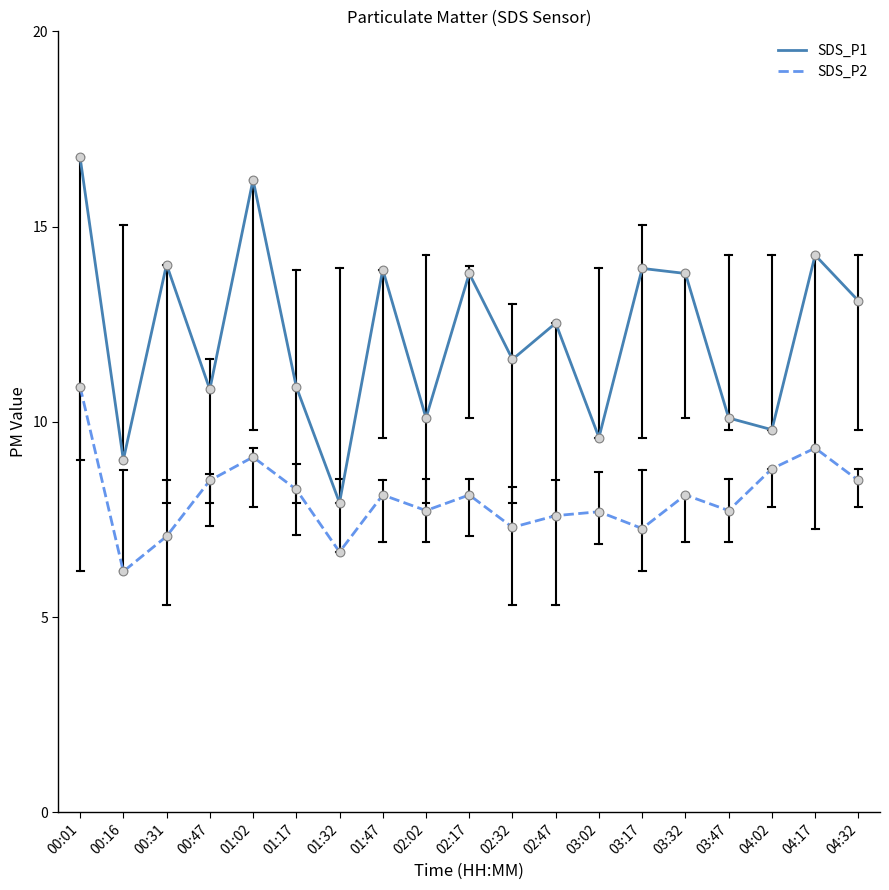

Which series has the widest spread of values?

SDS_P1